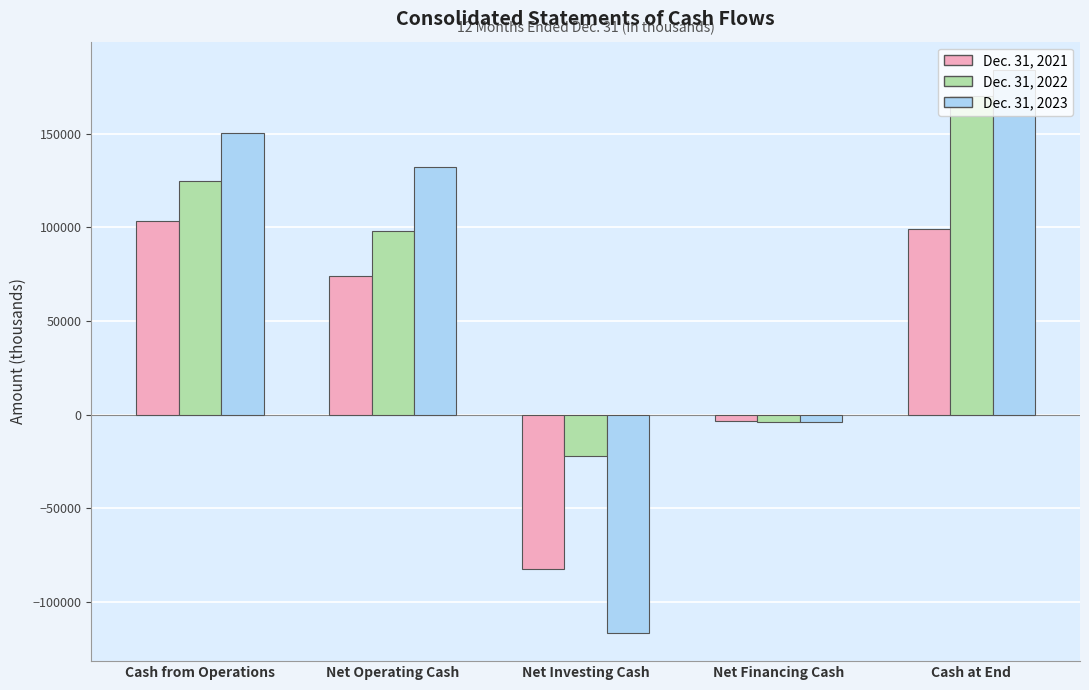

The value of Dec. 31, 2022 at Net Operating Cash is 98278. True or false?

True